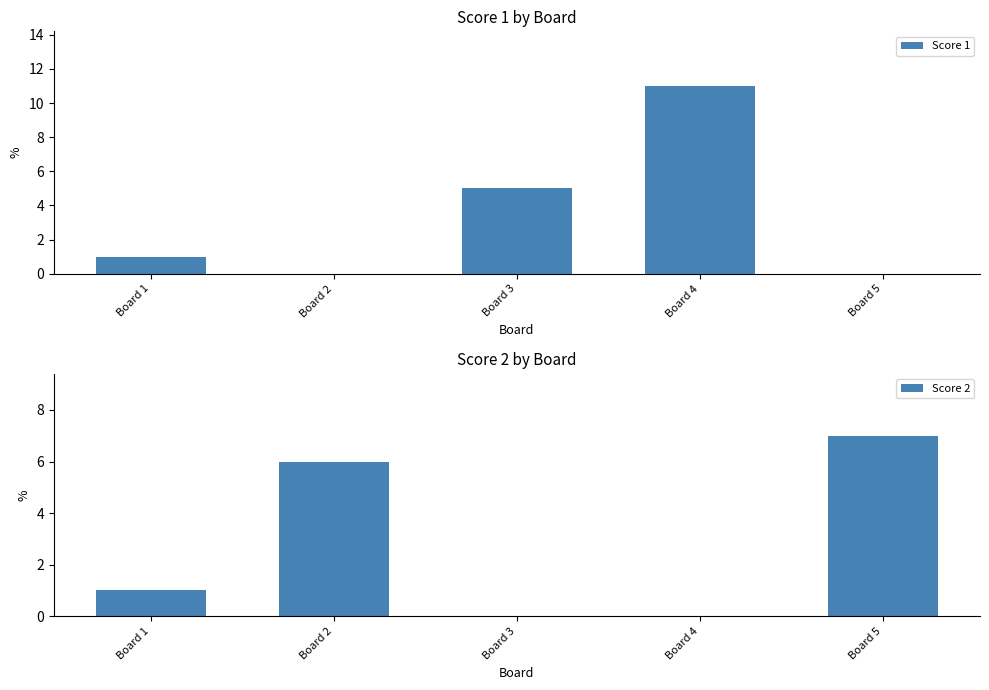

At which label does Score 2 first exceed 1?

Board 2